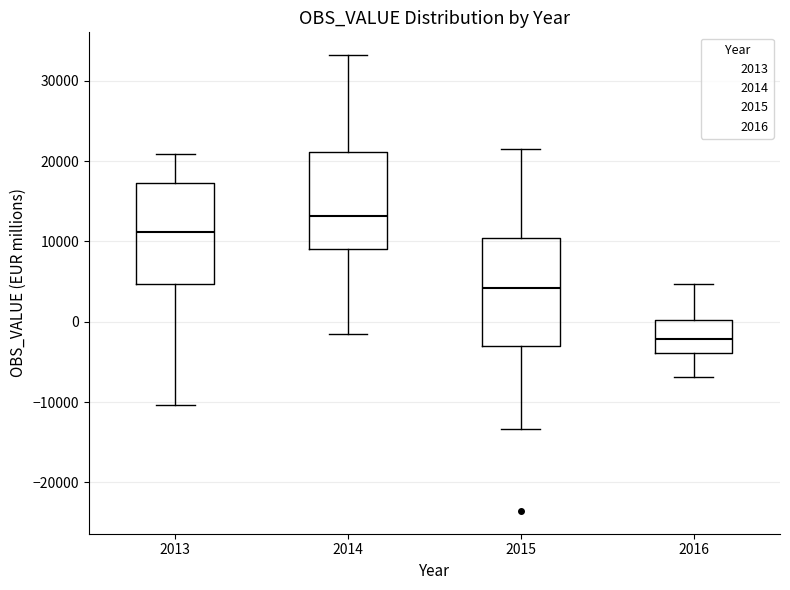

Reading left to right, transcribe this box plot: for each box, give where its median line is, the range the box spans, and where its two whiskers end, as read against the y-axis. The values are not printed on the chart, so give them approximately, as read against the axis.

2013: median 11000, box 5000 to 17000, whiskers -10000 to 21000
2014: median 13000, box 9000 to 21000, whiskers -2000 to 33000
2015: median 4000, box -3000 to 10000, whiskers -13000 to 22000
2016: median -2000, box -4000 to 0, whiskers -7000 to 5000